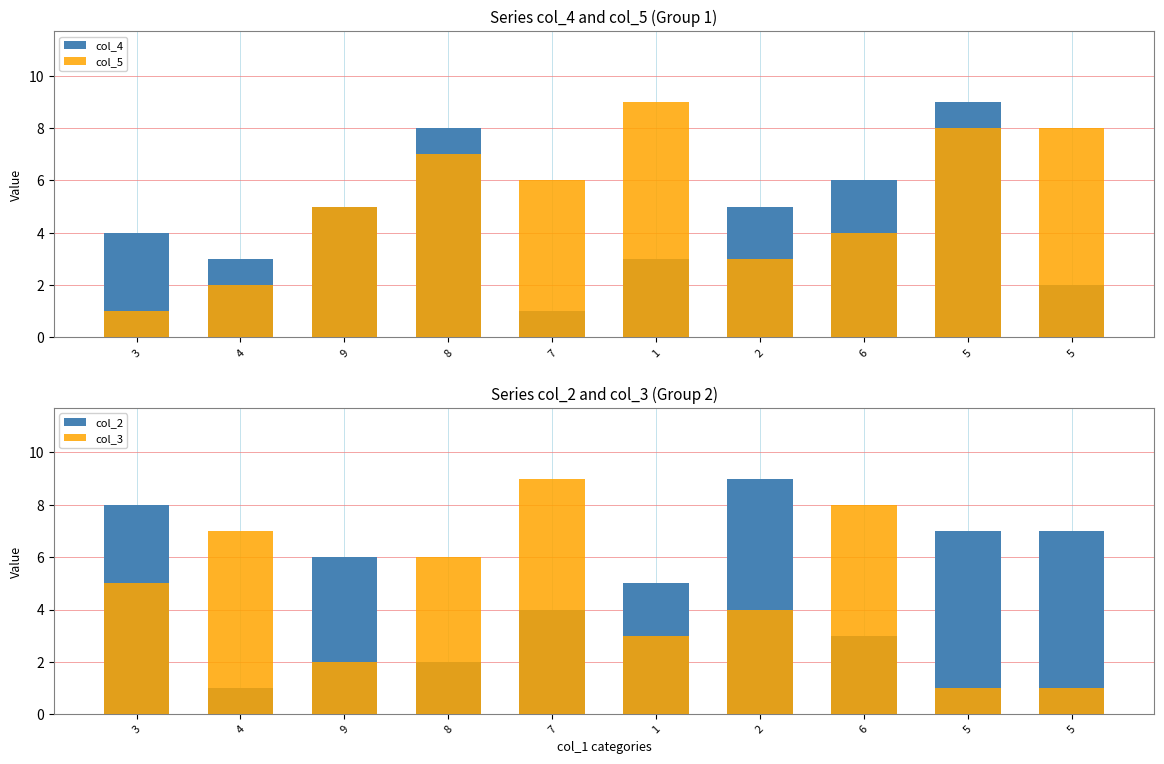

What are all the series names shown in the legend?

col_4, col_5, col_2, col_3